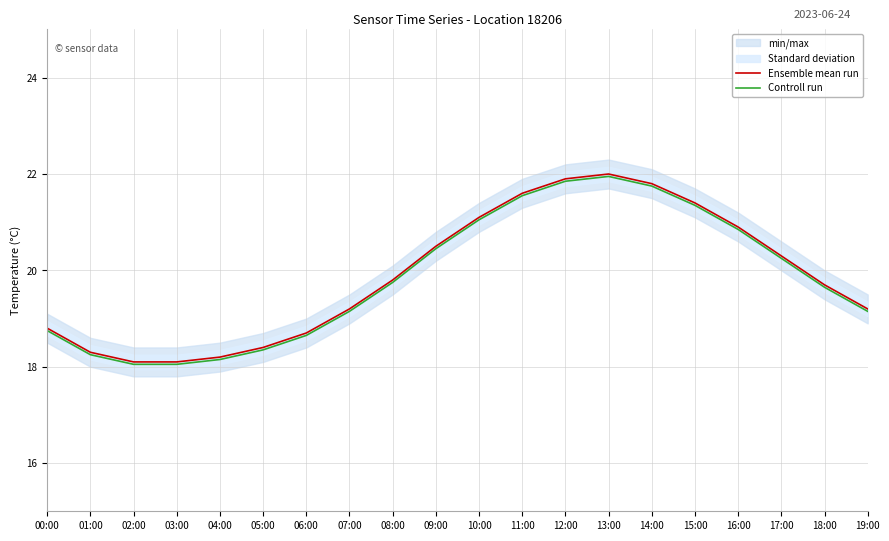

At which label does Ensemble mean run first exceed 19?

07:00